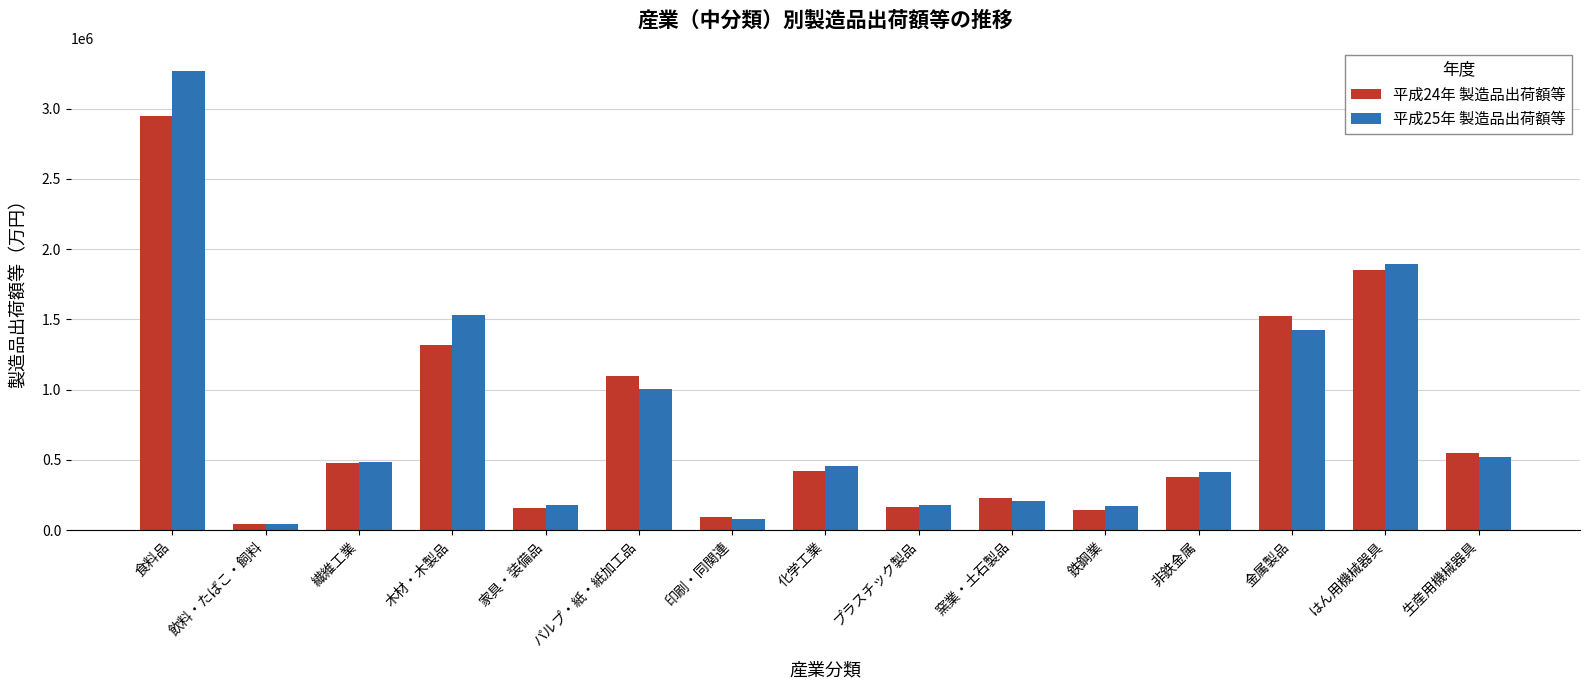

What is the label of the 9th bar from the left?

プラスチック製品